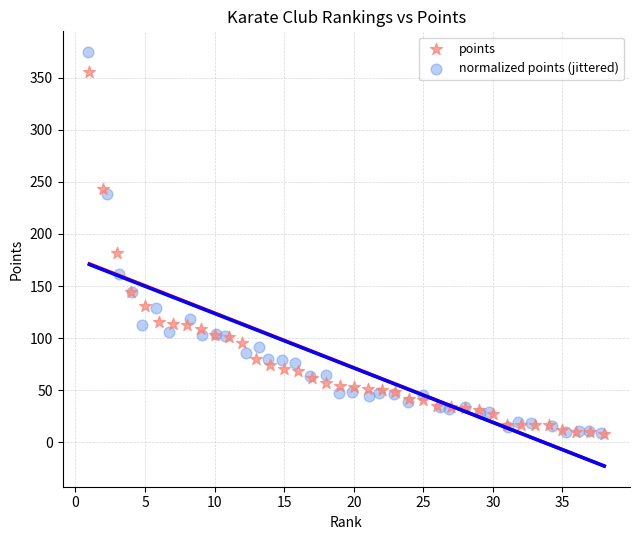

Which series contains the highest Y value?

normalized points (jittered)